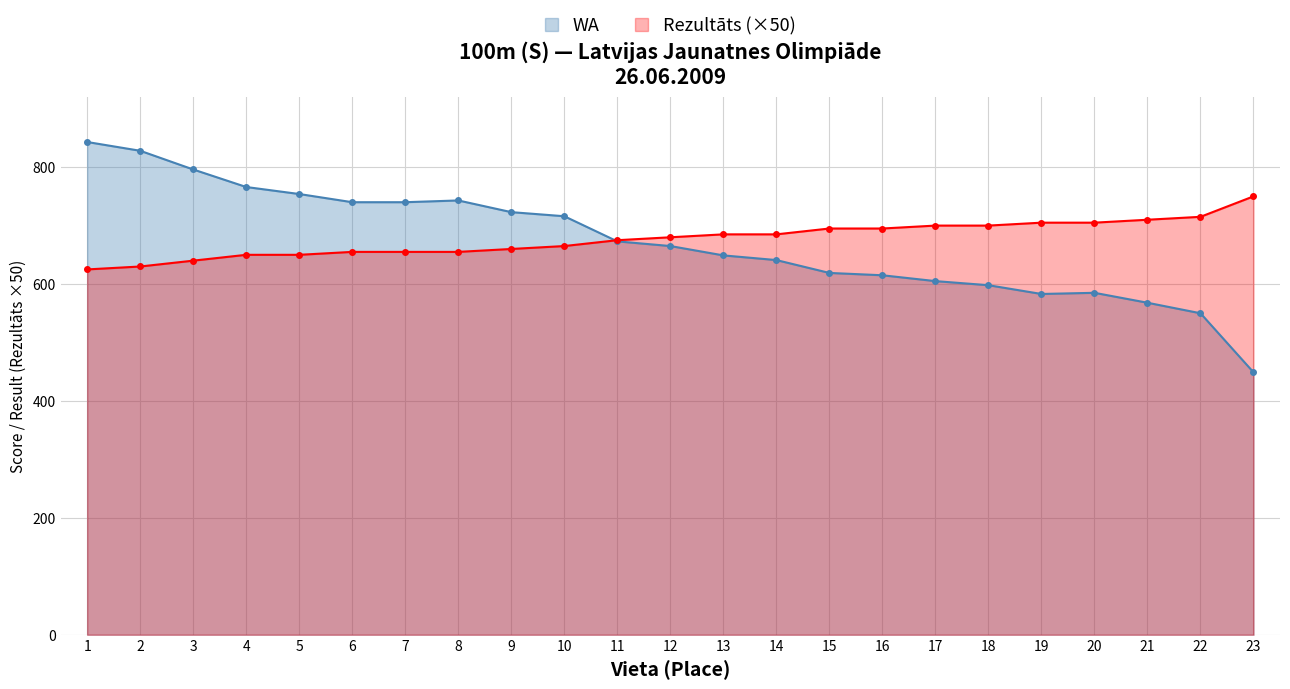

What is the spread (max minus min) of values at 8?

88